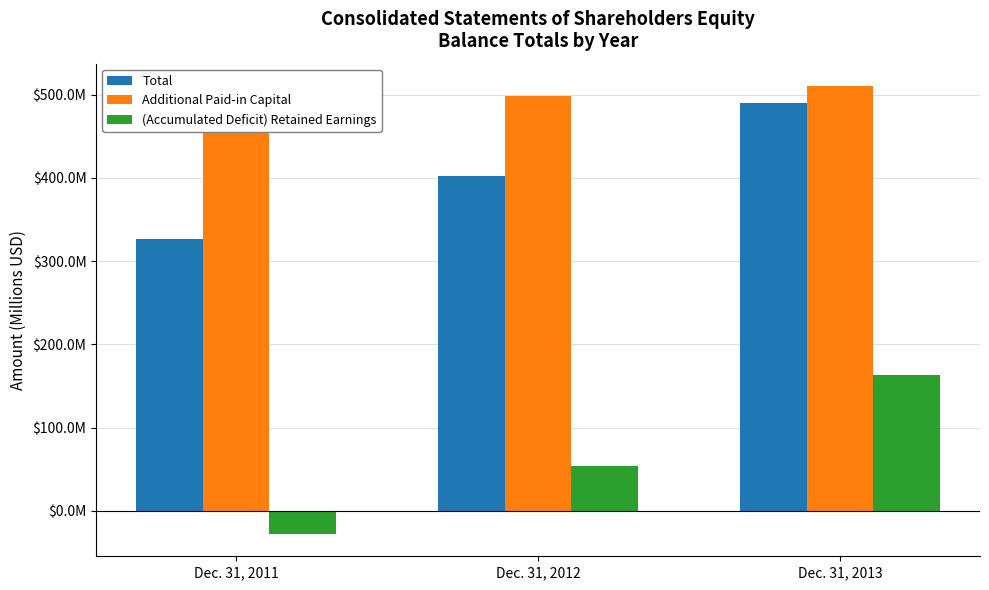

Rank the series at Dec. 31, 2011 from highest to lowest value.

Additional Paid-in Capital, Total, (Accumulated Deficit) Retained Earnings